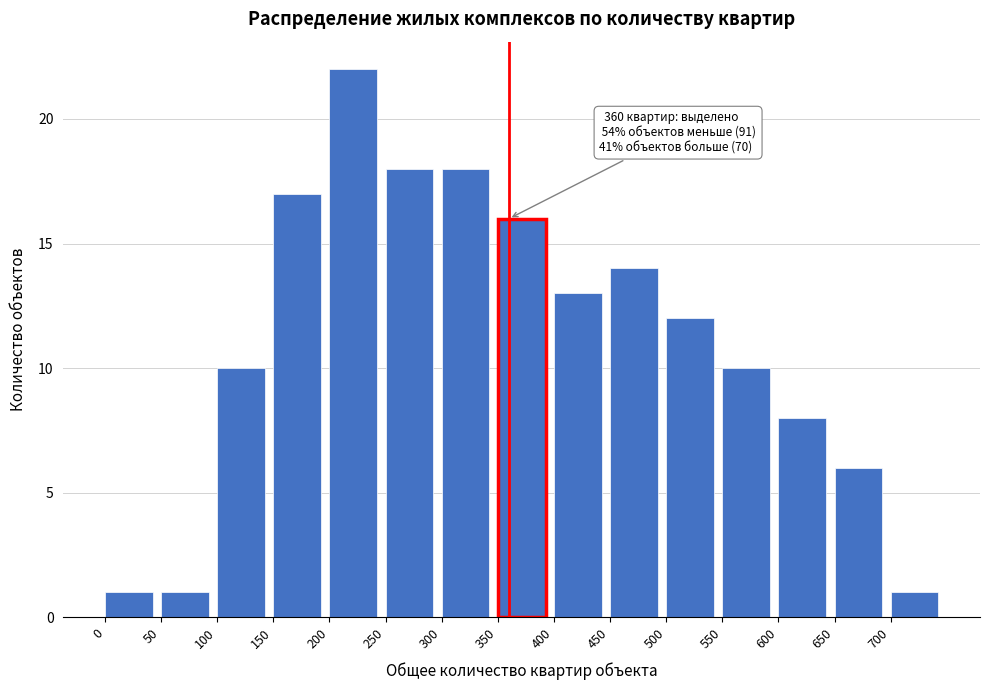

Over which range of the x-axis is the bar tallest?

200 to 250